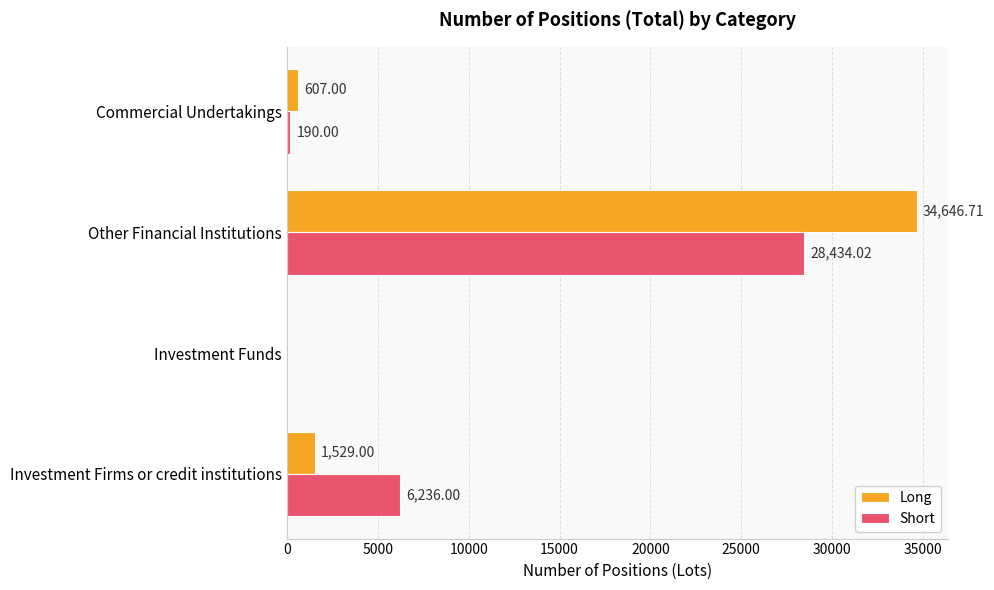

What is the sum of all Short values?

34860.0